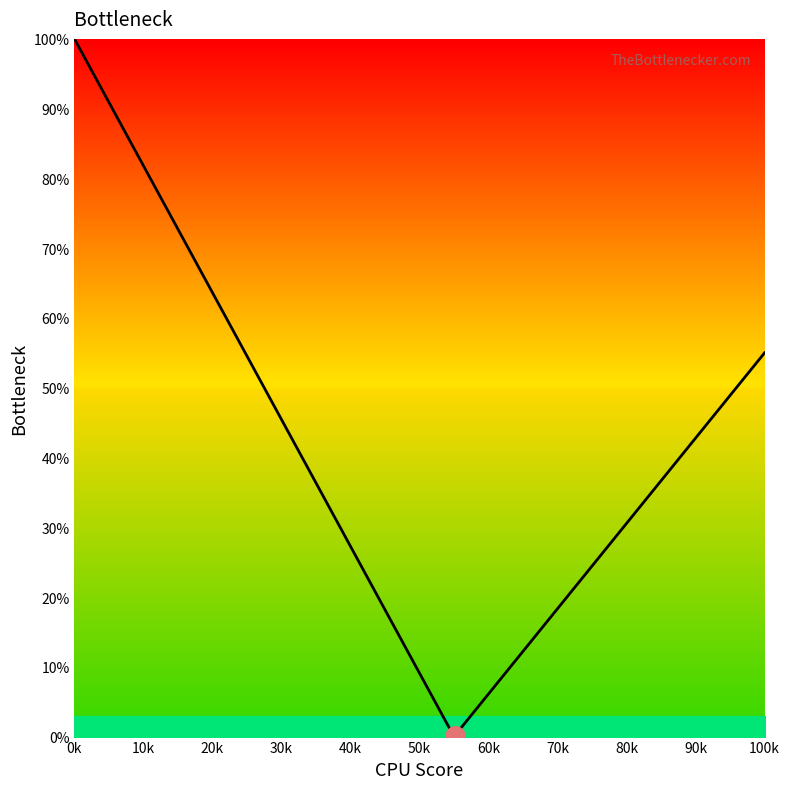

What is the highest value of the Theory series?

100